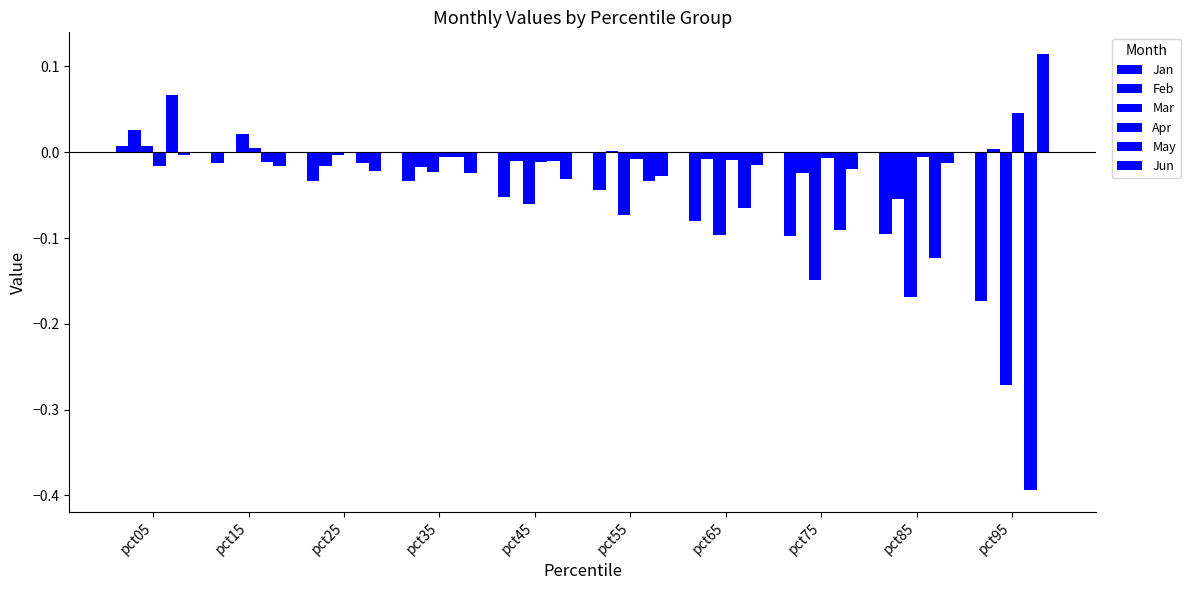

Which series has the largest total across all categories?

Apr